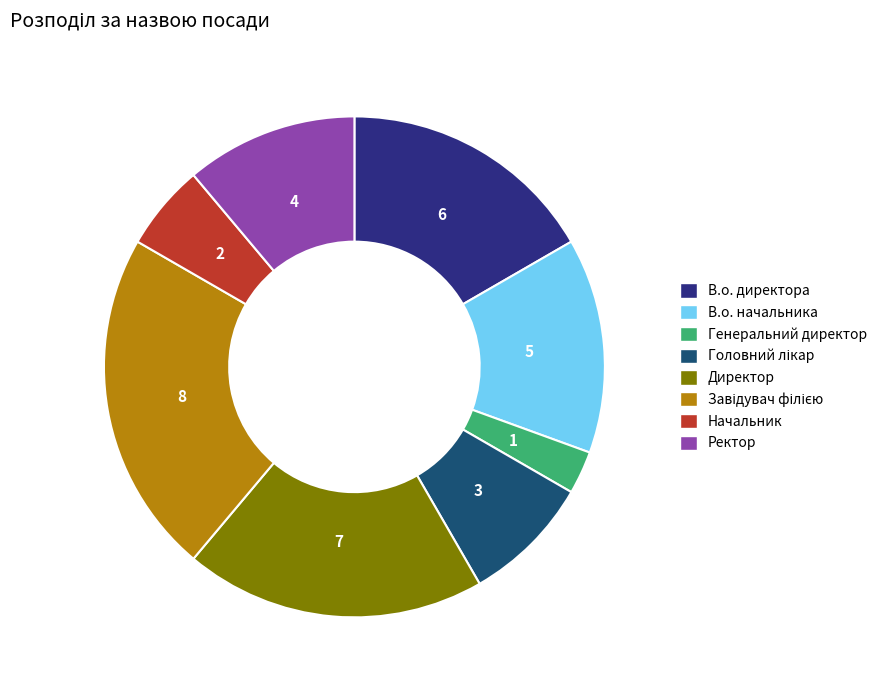

Which category has the smallest portion of the pie?

Генеральний директор